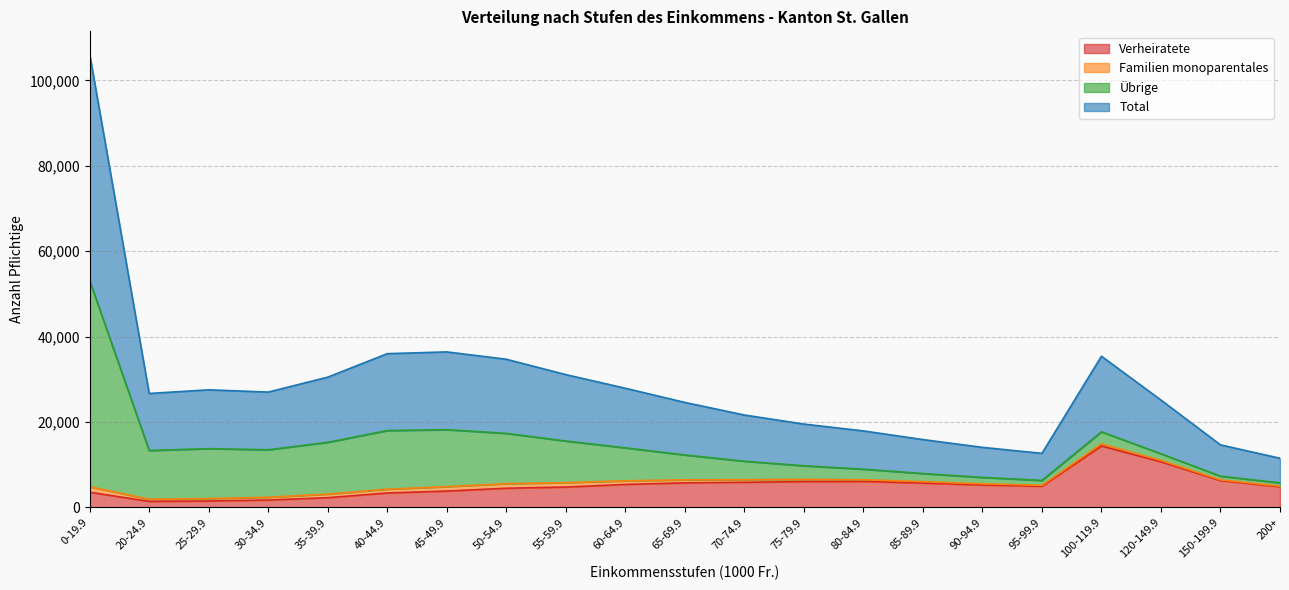

What is the sum of the Verheiratete values at 95-99.9 and 70-74.9?

10868